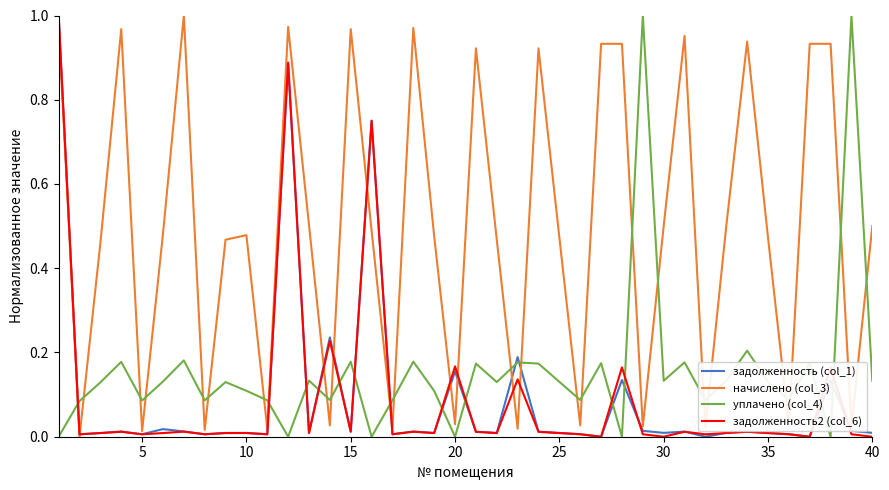

Which series has the largest total across all categories?

начислено (col_3)